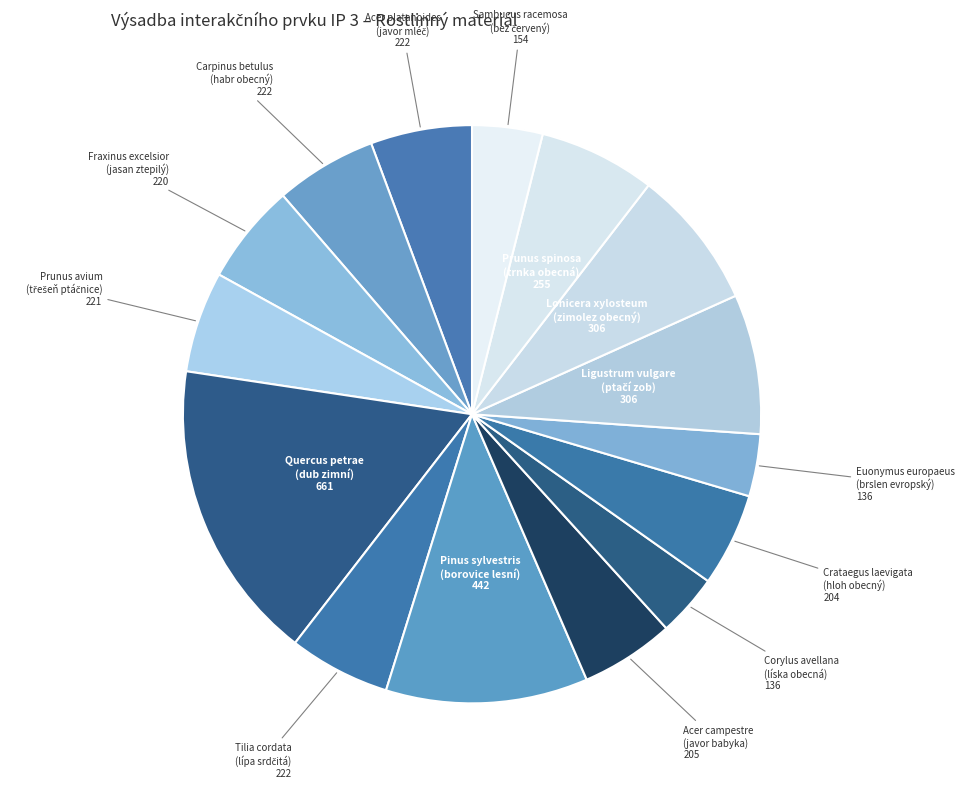

Which has a higher value, Lonicera xylosteum (zimolez obecný) 306 or Corylus avellana (líska obecná) 136?

Lonicera xylosteum (zimolez obecný) 306